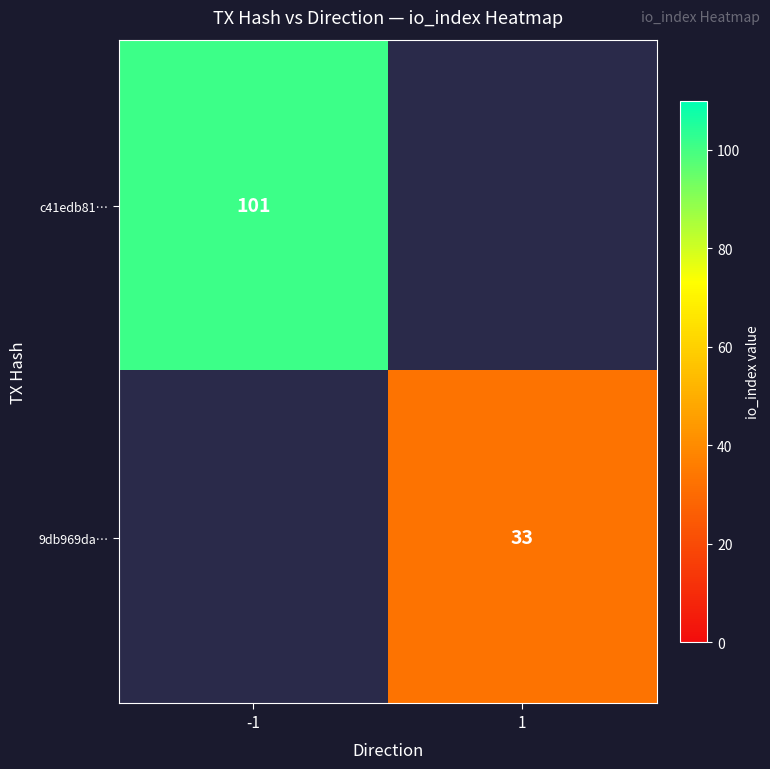

The value of 9db969da… at 1 is 47. True or false?

False